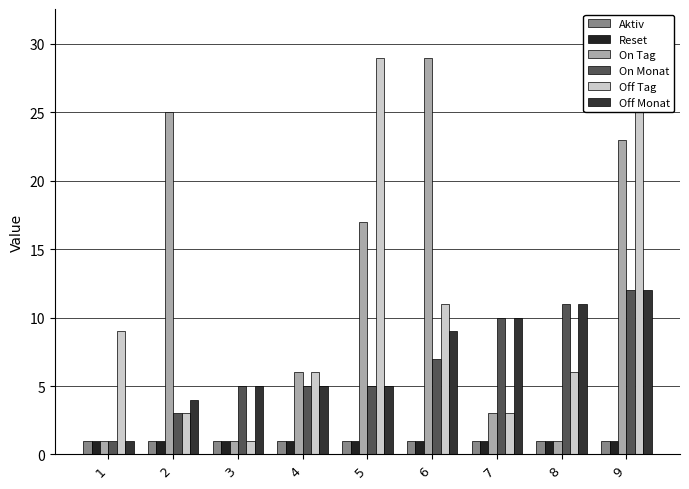

List the labels in order of Aktiv value, smallest first.

1, 2, 3, 4, 5, 6, 7, 8, 9